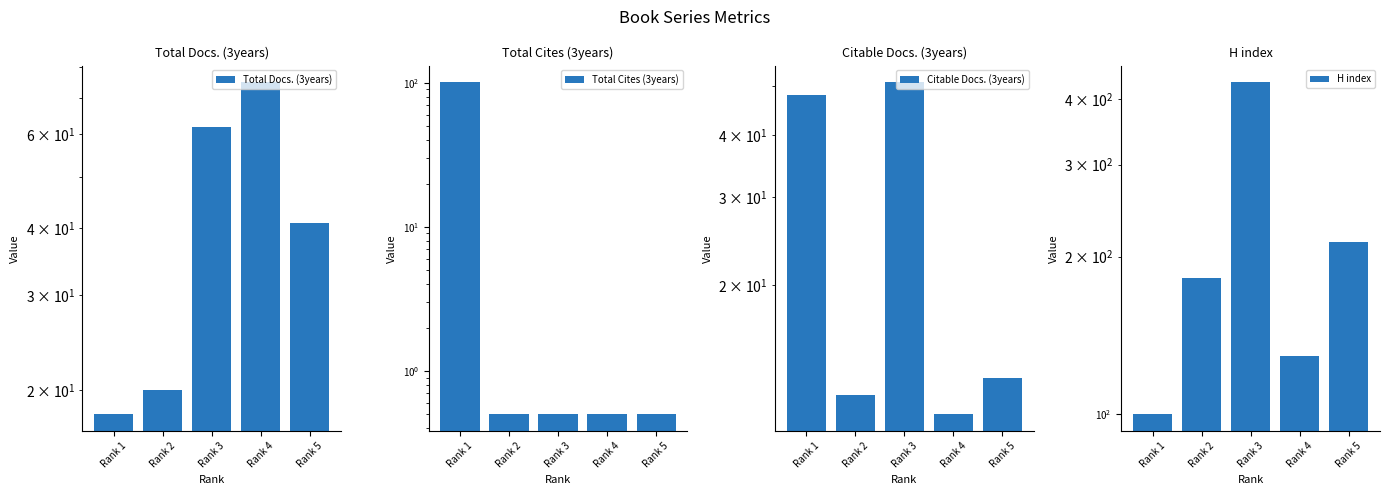

The value of Citable Docs. (3years) at Rank 2 is 12.0. True or false?

True